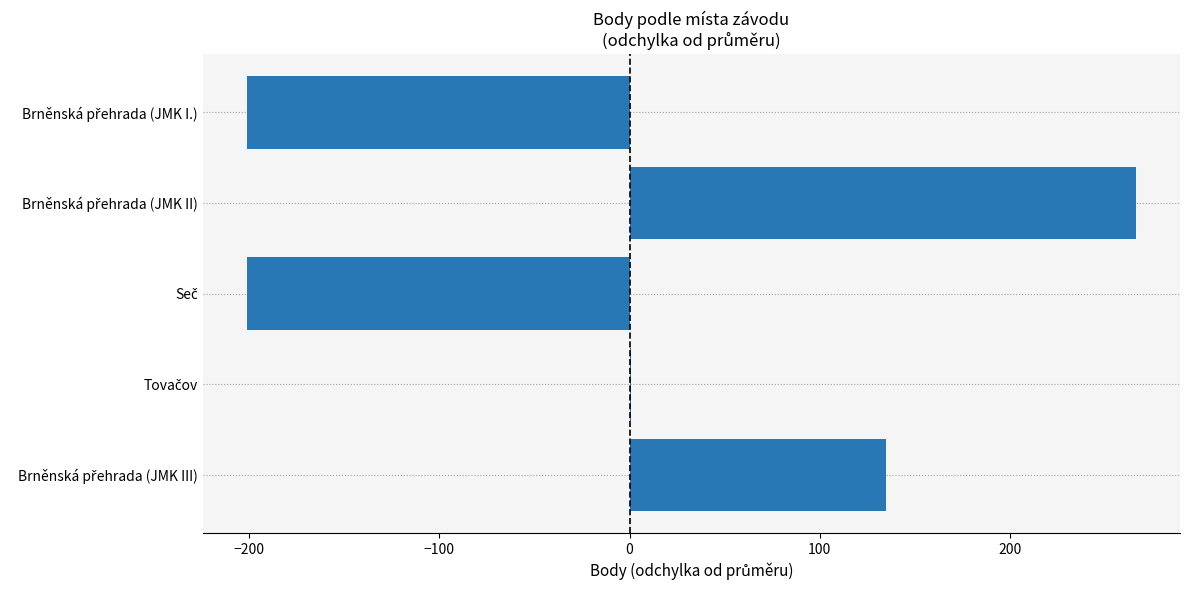

How many distinct data groups are displayed?

1